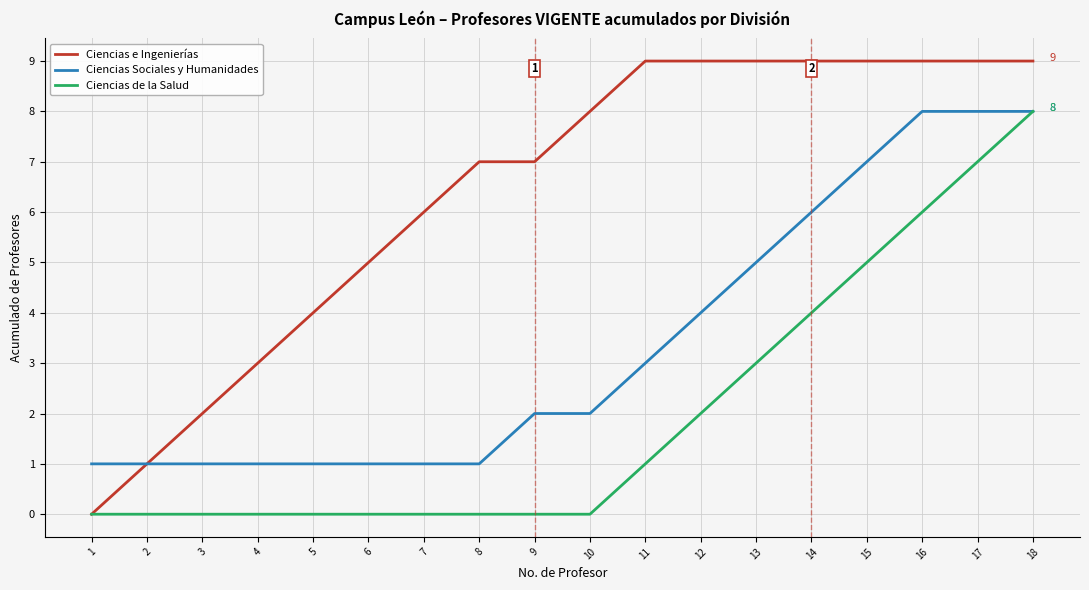

What is the average value of the Ciencias e Ingenierías series?

6